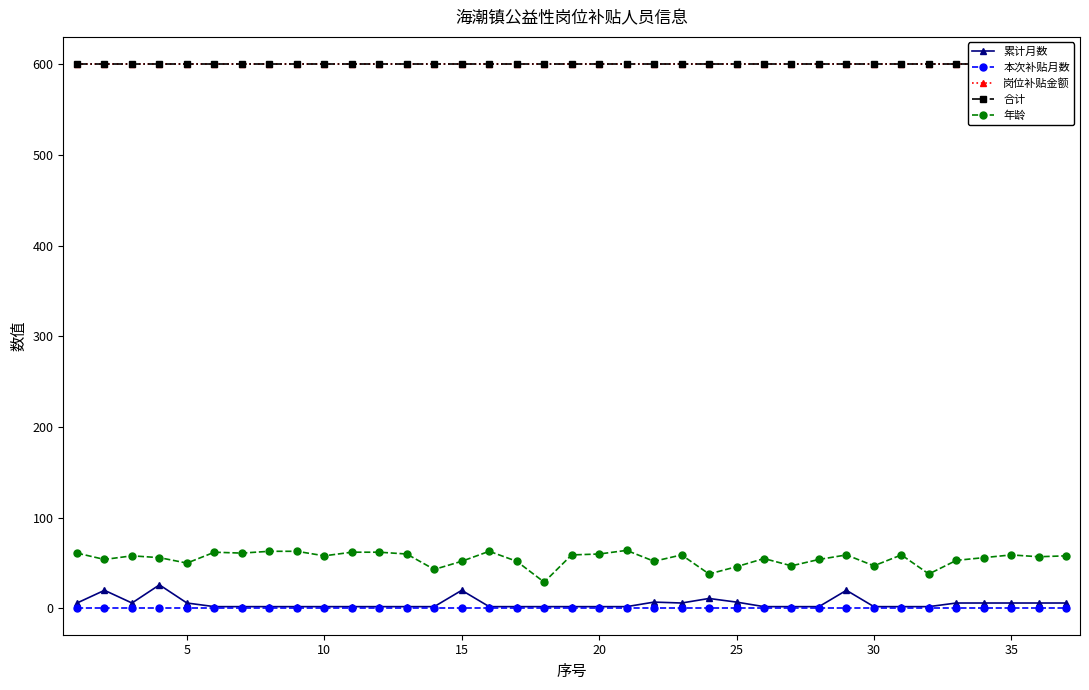

How many distinct data groups are displayed?

5